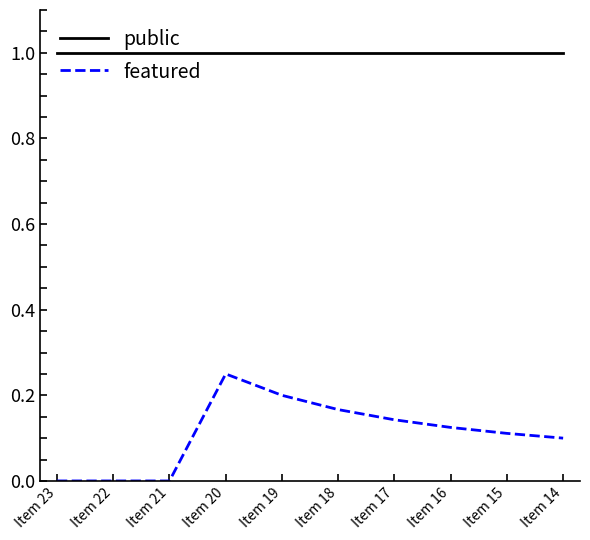

The featured series shows 0.0 at Item 18. True or false?

False